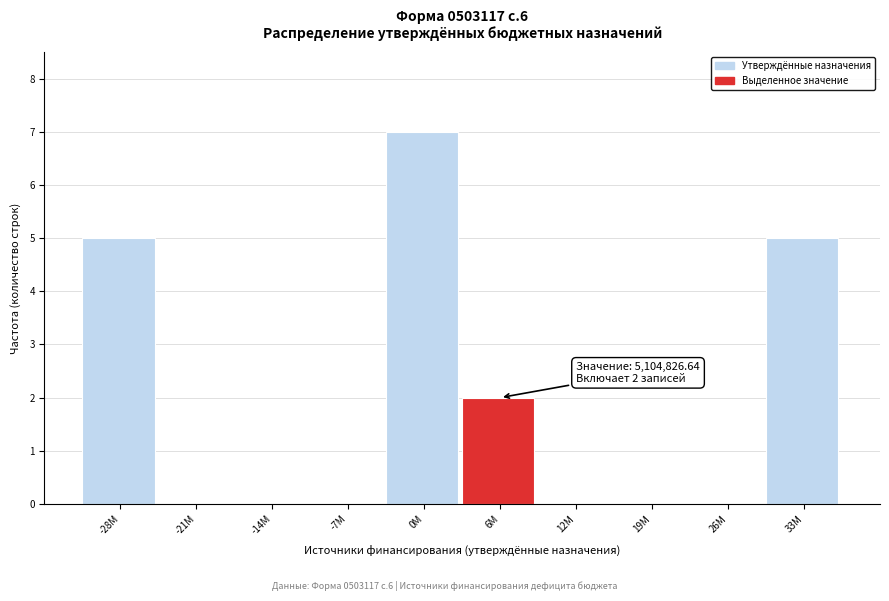

Reading left to right, list all the values displayed in this chart.

-28M=5	-21M=0	-14M=0	-7M=0	0M=7	6M=2	12M=0	19M=0	26M=0	33M=5